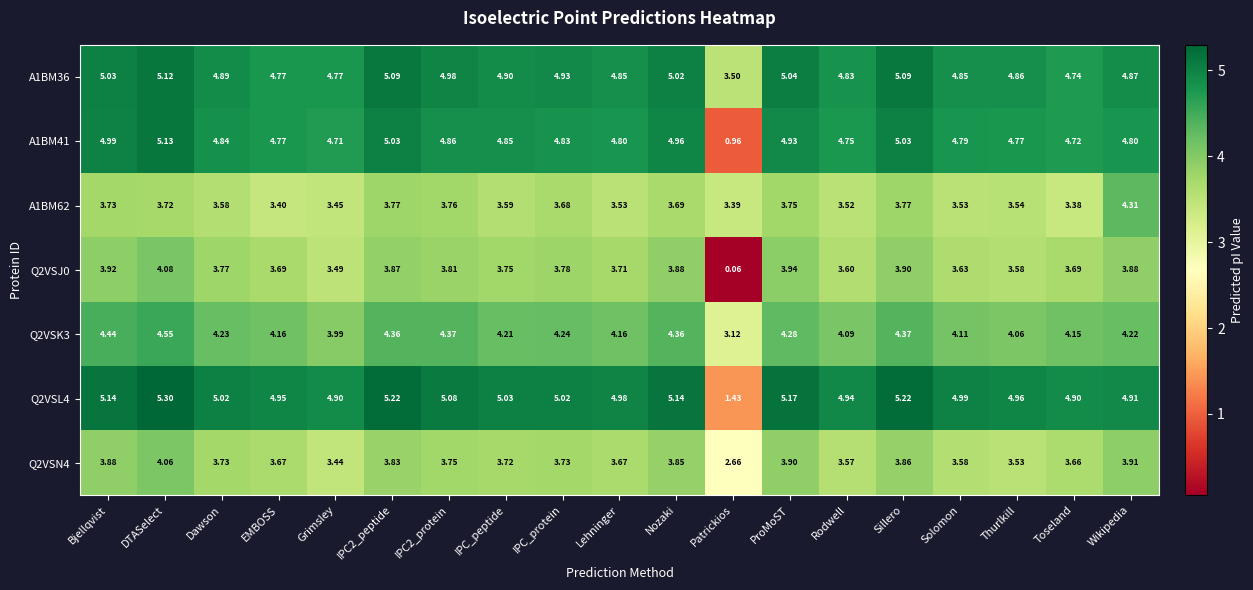

Which category has the highest value across all series?

DTASelect